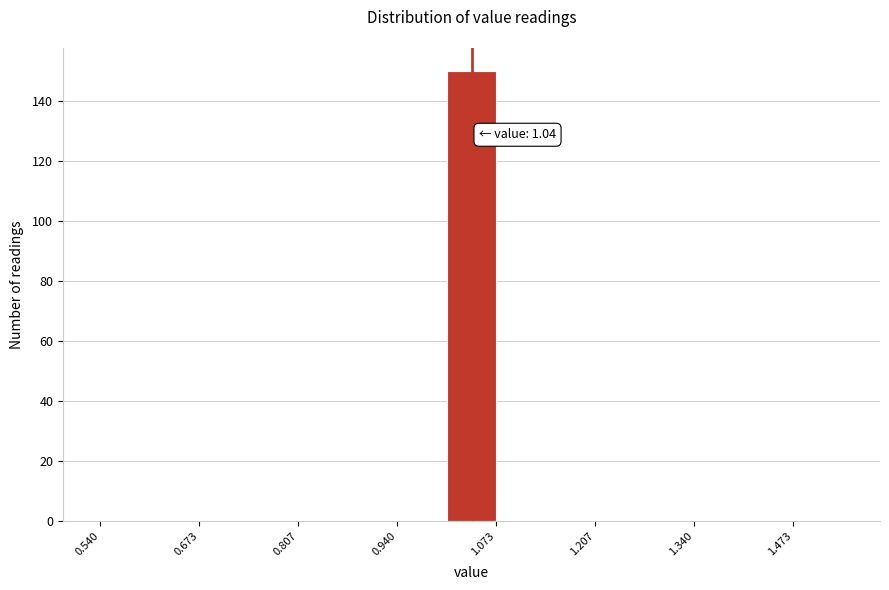

Read against the x-axis, roughly where is the centre of the tallest bar?

1.04